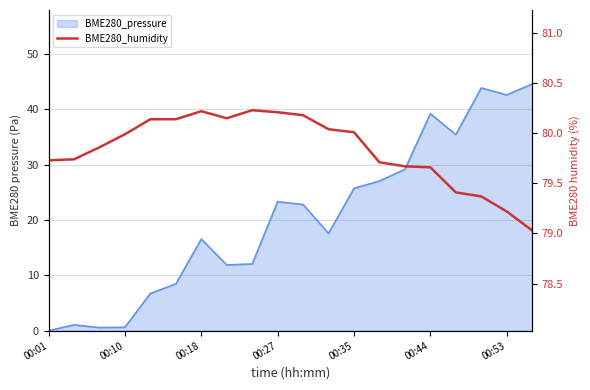

Where is the data nearest to the value 79?

19